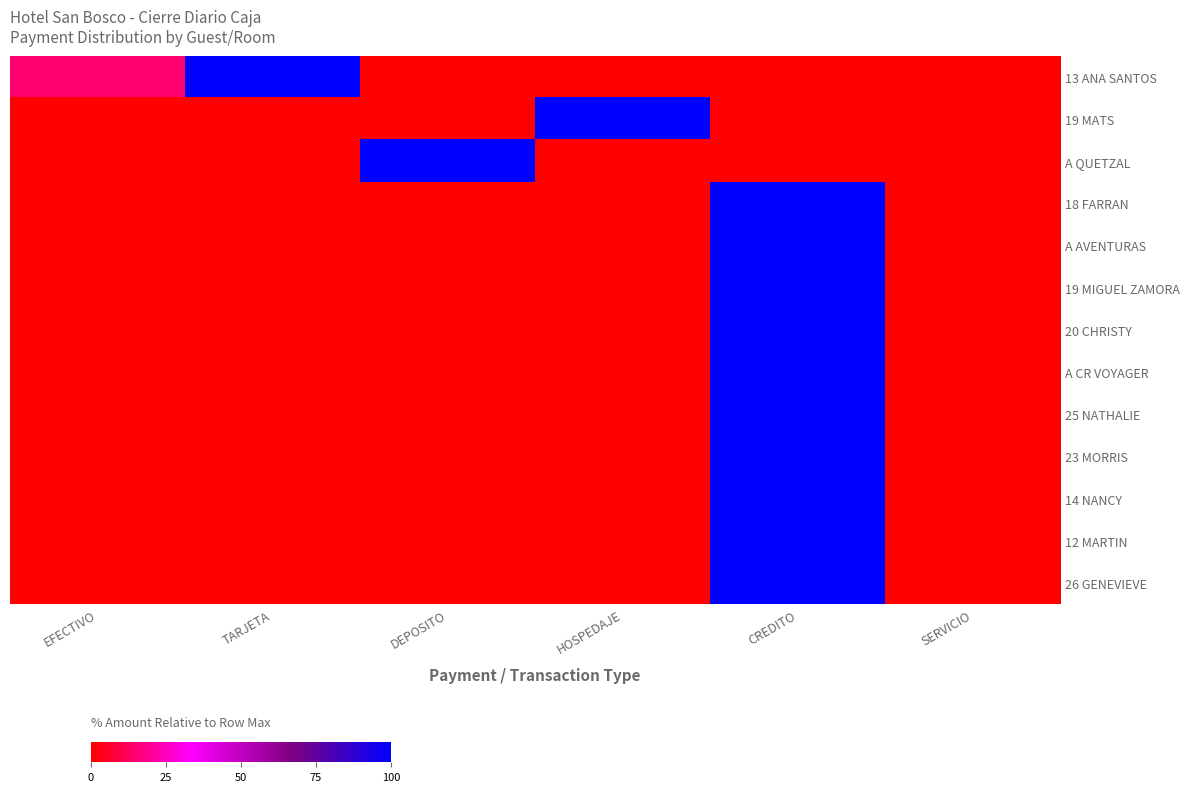

Reading right to left, what are all the values shown in this chart?

13 ANA SANTOS: SERVICIO=0.0	CREDITO=0.0	HOSPEDAJE=0.0	DEPOSITO=0.0	TARJETA=100.0	EFECTIVO=14.6
19 MATS: SERVICIO=0.0	CREDITO=0.0	HOSPEDAJE=100.0	DEPOSITO=0.0	TARJETA=0.0	EFECTIVO=0.0
A QUETZAL: SERVICIO=0.0	CREDITO=0.0	HOSPEDAJE=0.0	DEPOSITO=100.0	TARJETA=0.0	EFECTIVO=0.0
18 FARRAN: SERVICIO=0.0	CREDITO=100.0	HOSPEDAJE=0.0	DEPOSITO=0.0	TARJETA=0.0	EFECTIVO=0.0
A AVENTURAS: SERVICIO=0.0	CREDITO=100.0	HOSPEDAJE=0.0	DEPOSITO=0.0	TARJETA=0.0	EFECTIVO=0.0
19 MIGUEL ZAMORA: SERVICIO=0.0	CREDITO=100.0	HOSPEDAJE=0.0	DEPOSITO=0.0	TARJETA=0.0	EFECTIVO=0.0
20 CHRISTY: SERVICIO=0.0	CREDITO=100.0	HOSPEDAJE=0.0	DEPOSITO=0.0	TARJETA=0.0	EFECTIVO=0.0
A CR VOYAGER: SERVICIO=0.0	CREDITO=100.0	HOSPEDAJE=0.0	DEPOSITO=0.0	TARJETA=0.0	EFECTIVO=0.0
25 NATHALIE: SERVICIO=0.0	CREDITO=100.0	HOSPEDAJE=0.0	DEPOSITO=0.0	TARJETA=0.0	EFECTIVO=0.0
23 MORRIS: SERVICIO=0.0	CREDITO=100.0	HOSPEDAJE=0.0	DEPOSITO=0.0	TARJETA=0.0	EFECTIVO=0.0
14 NANCY: SERVICIO=0.0	CREDITO=100.0	HOSPEDAJE=0.0	DEPOSITO=0.0	TARJETA=0.0	EFECTIVO=0.0
12 MARTIN: SERVICIO=0.0	CREDITO=100.0	HOSPEDAJE=0.0	DEPOSITO=0.0	TARJETA=0.0	EFECTIVO=0.0
26 GENEVIEVE: SERVICIO=0.0	CREDITO=100.0	HOSPEDAJE=0.0	DEPOSITO=0.0	TARJETA=0.0	EFECTIVO=0.0